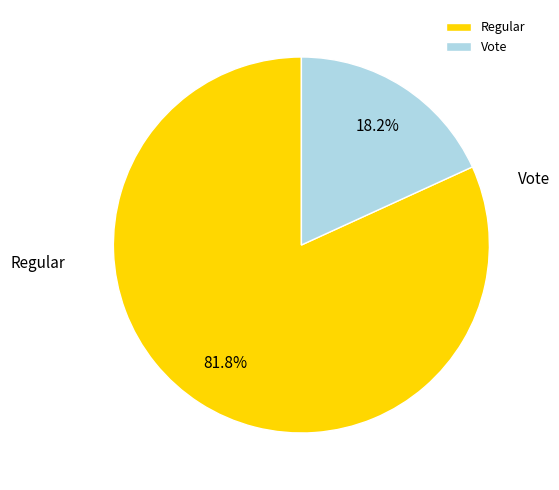

Is there any slice that represents more than half of the pie?

Yes